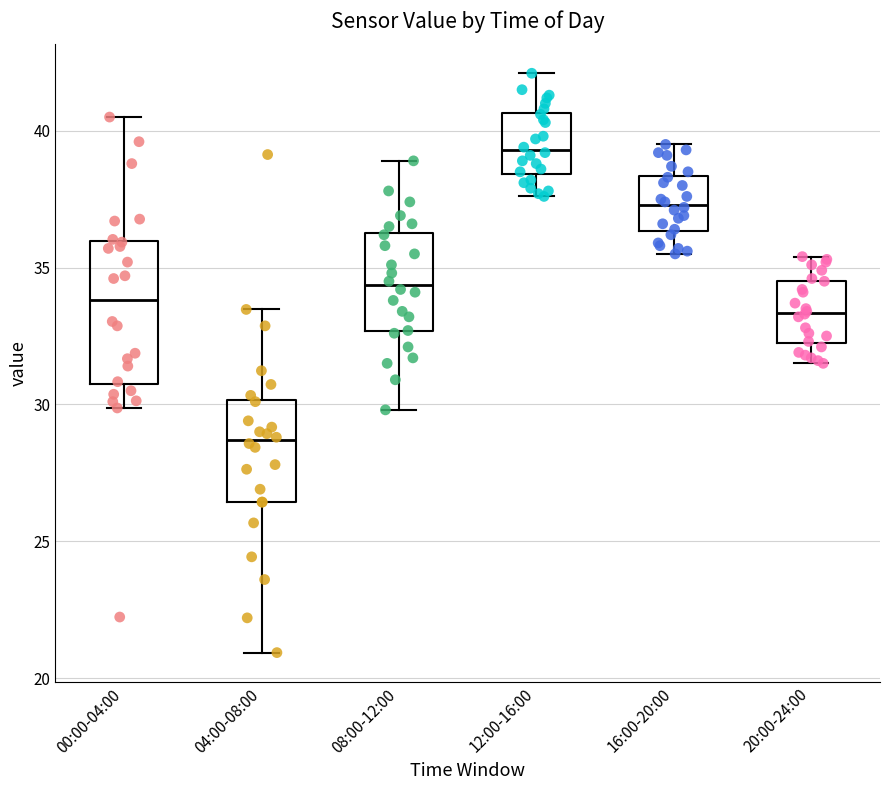

Where does the median line of the box for 08:00-12:00 sit on the y-axis? The values are not printed on the chart, so give them approximately, as read against the axis.

34.5